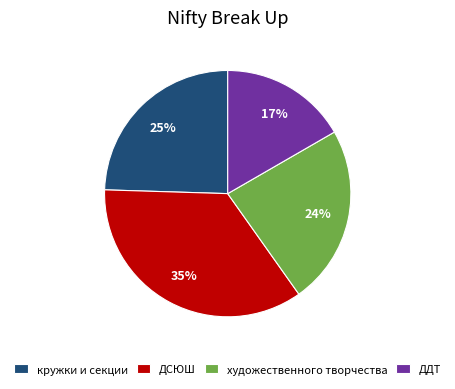

True or false: ДДТ accounts for 17% of the total.

True